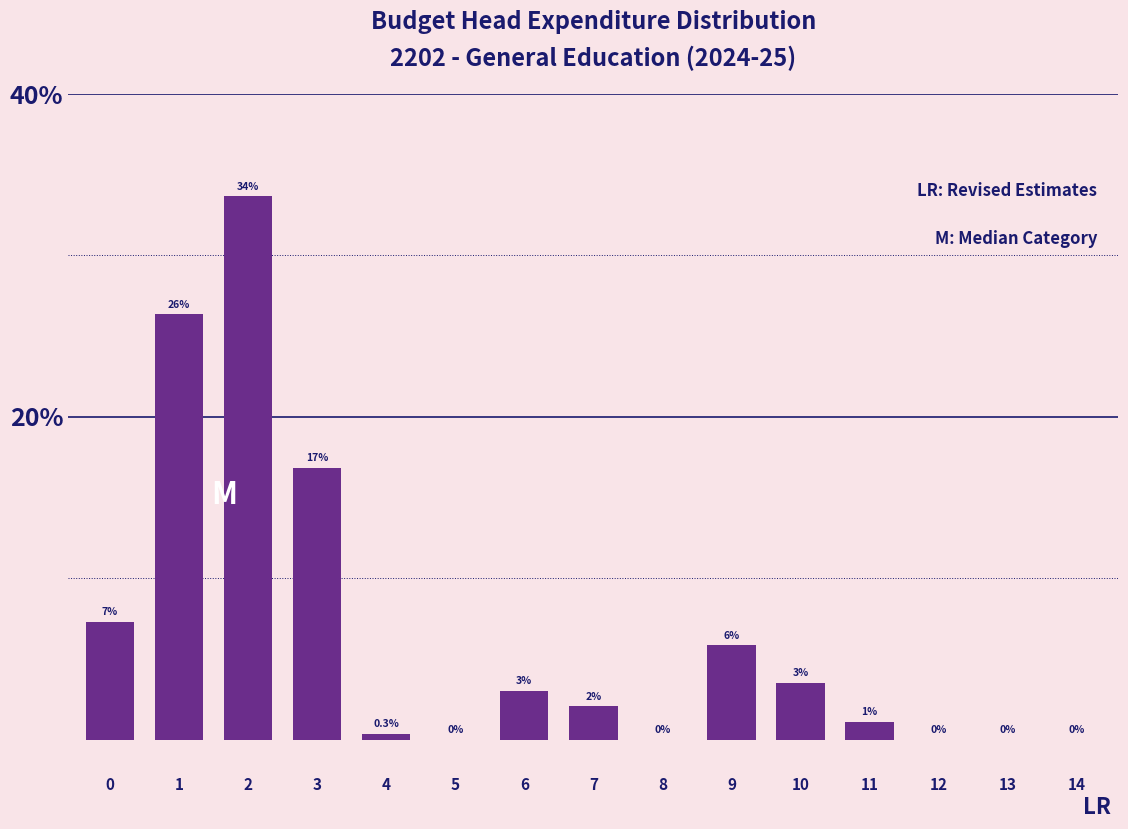

Between 14 and 11, which is larger?

11